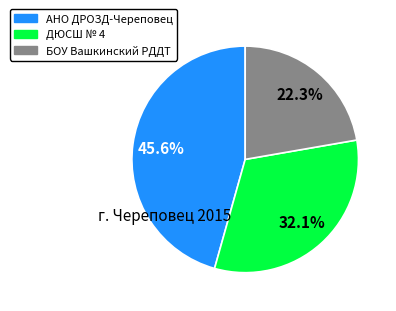

To the nearest percent, what is the combined percentage of АНО ДРОЗД-Череповец and ДЮСШ № 4?

78%